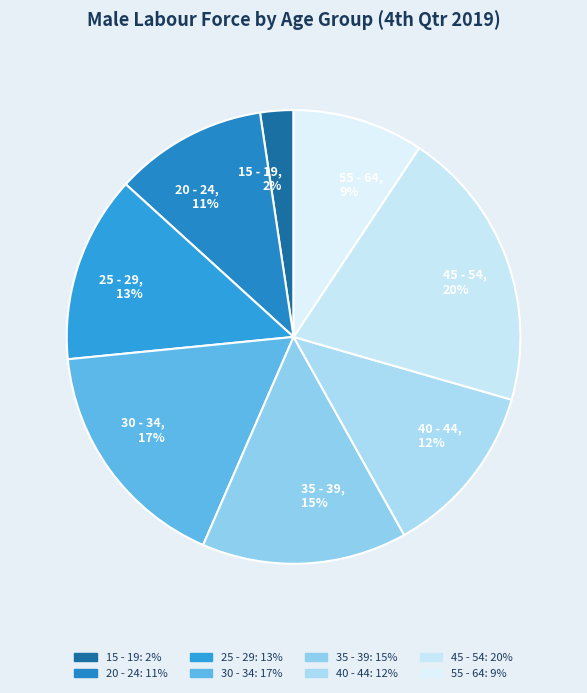

The 30 - 34 slice represents 25% of the pie. True or false?

False